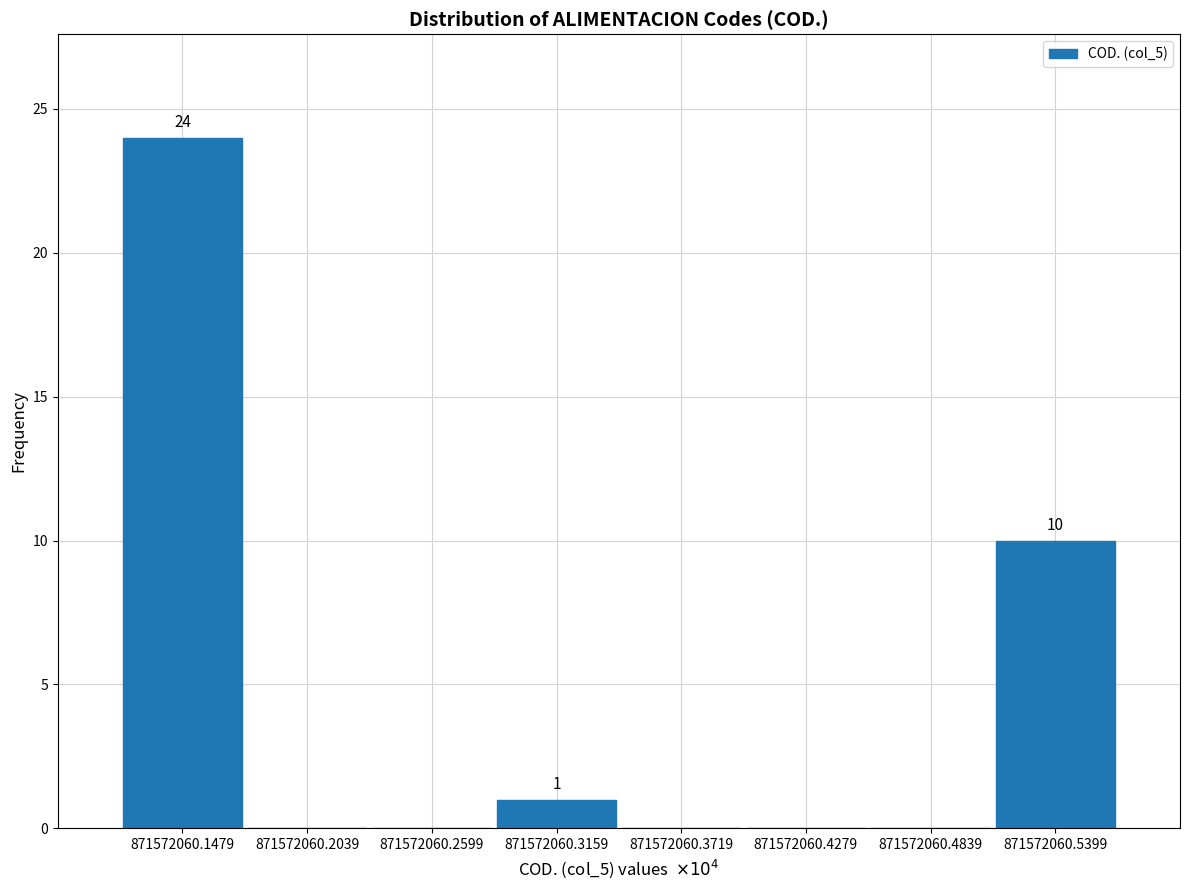

Which range on the x-axis has the tallest bar?

871572060.12 to 871572060.18